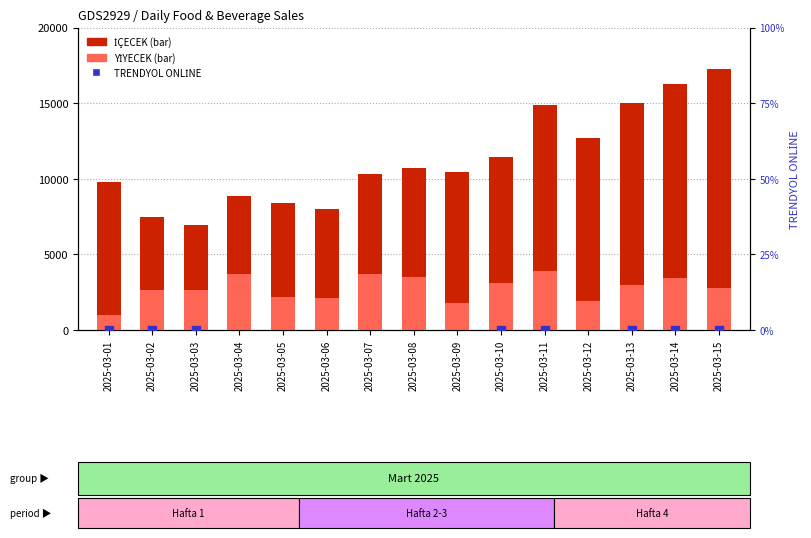

Which series reaches the maximum Y coordinate?

İÇECEK